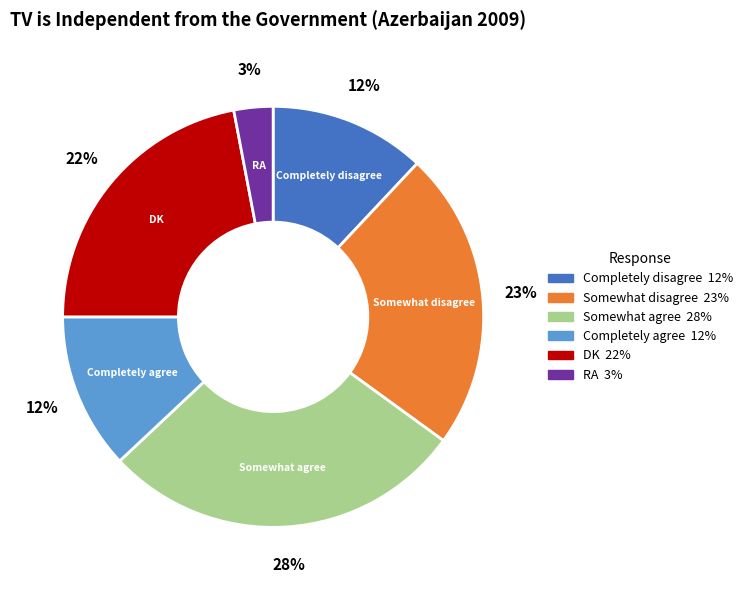

Count the number of slices in the pie.

6